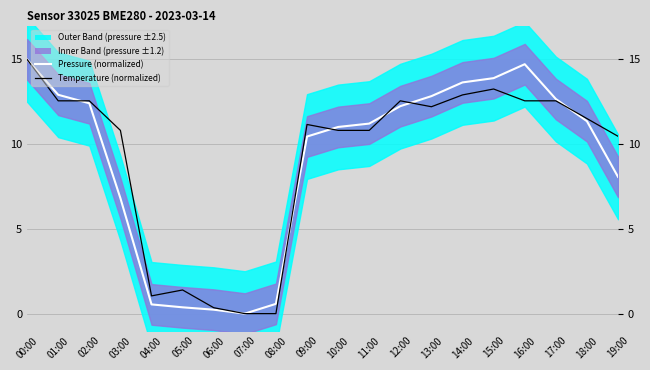

Does the chart have visible grid lines?

Yes